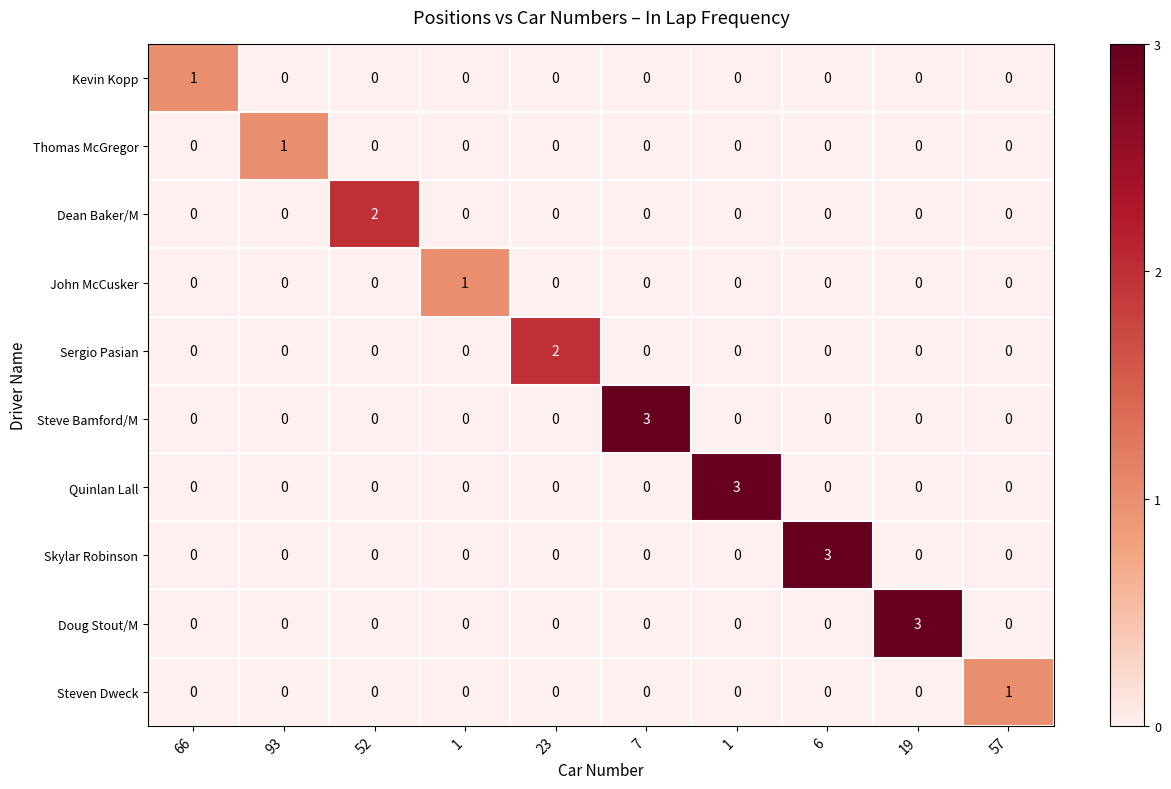

How many data points does each series have?

10